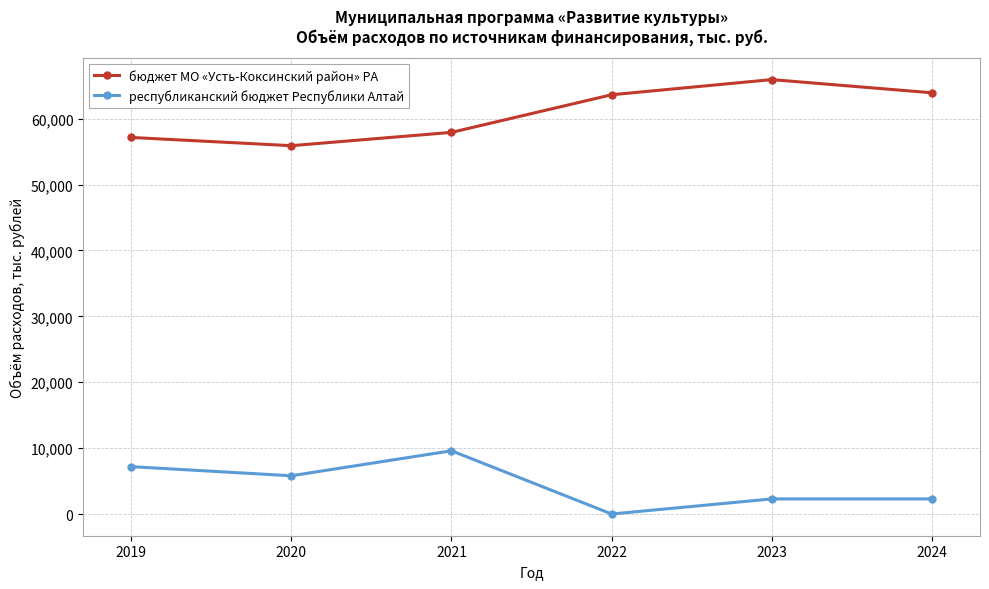

Between 2020 and 2023, which series saw the biggest shift?

бюджет МО «Усть-Коксинский район» РА